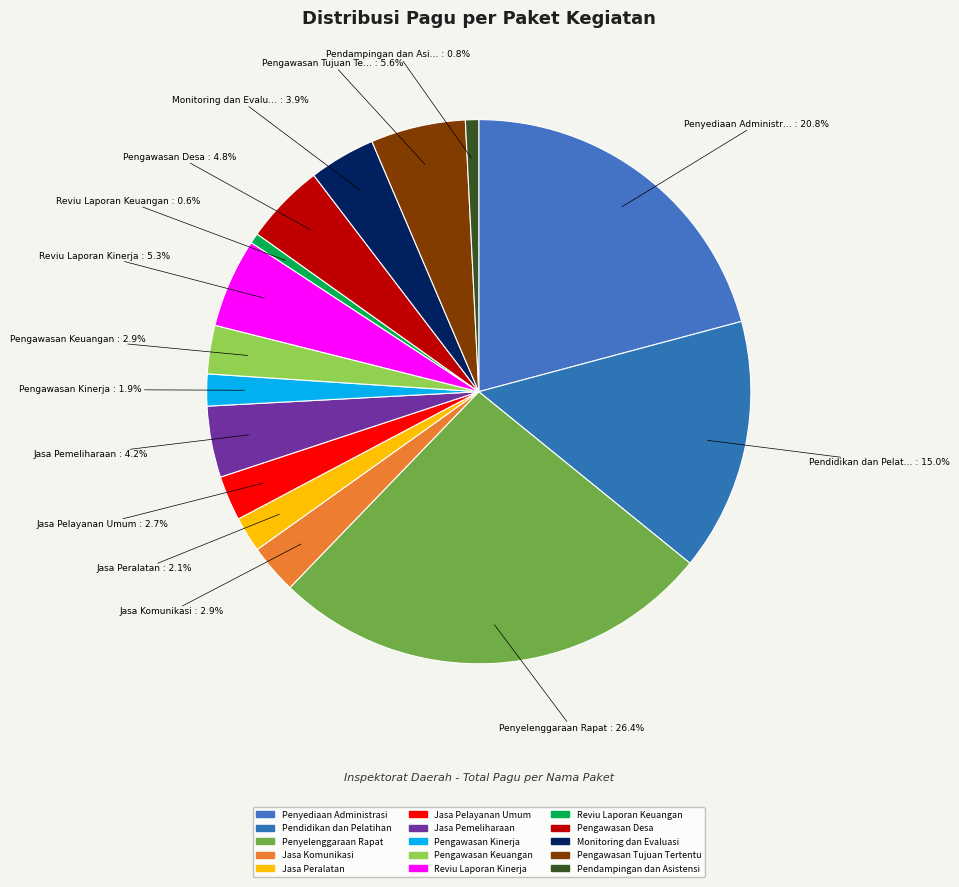

What percentage is the Jasa Komunikasi slice, to the nearest percent?

3%